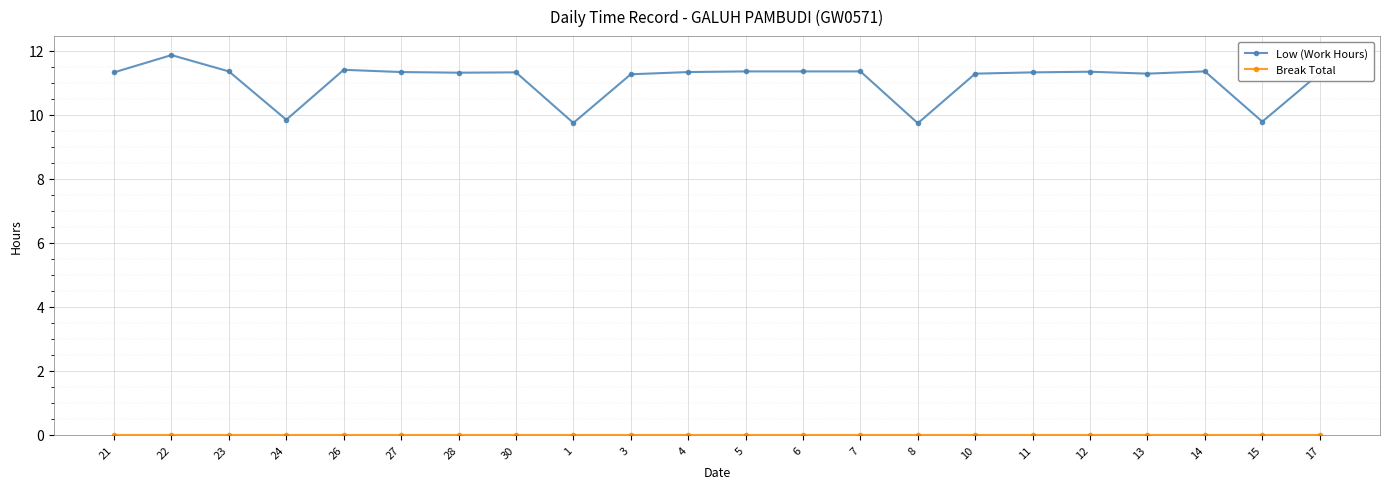

What is the lowest value of the Low (Work Hours) series?

9.7